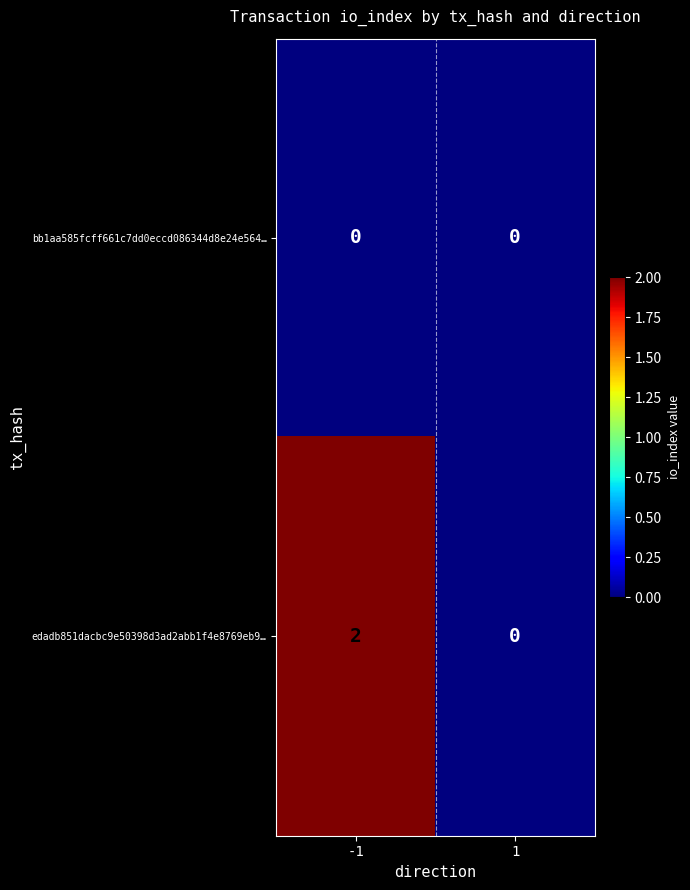

Rank the series at -1 from lowest to highest value.

bb1aa585fcff661c7dd0eccd086344d8e24e564…, edadb851dacbc9e50398d3ad2abb1f4e8769eb9…